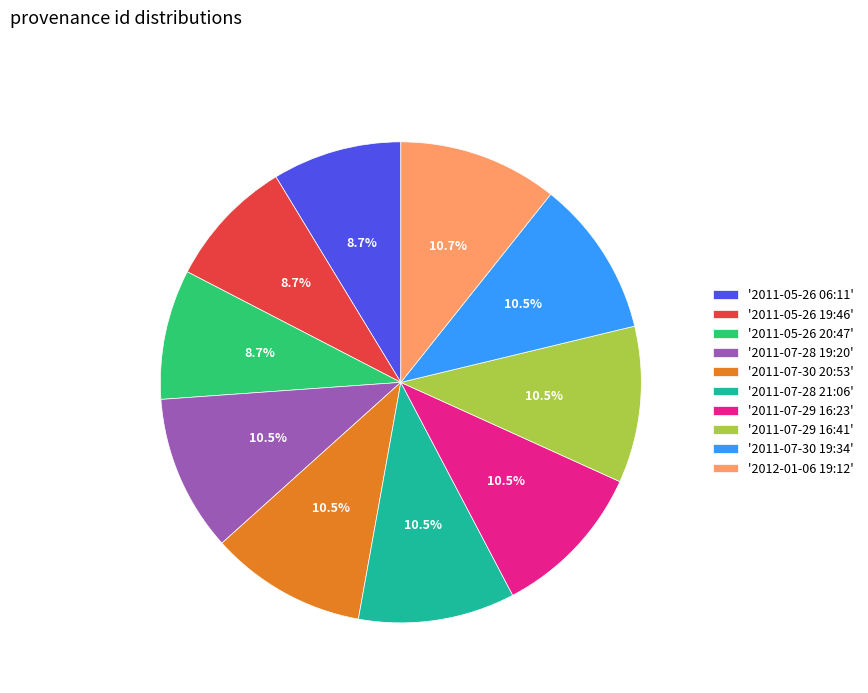

Count the number of slices in the pie.

10